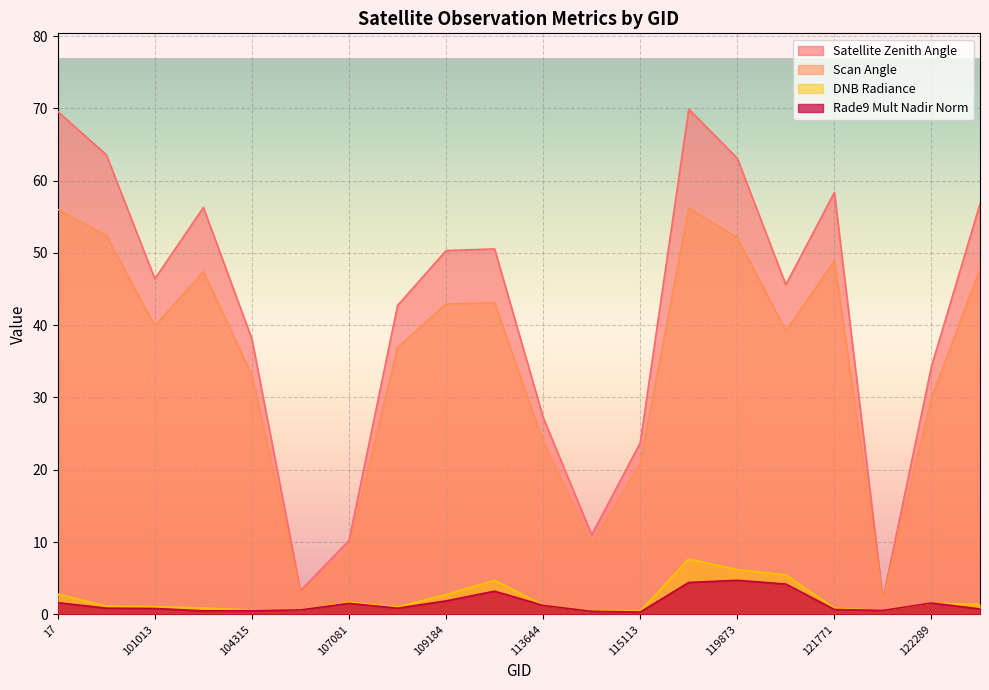

Reading left to right, extract all data points from this chart.

dnbrad: 17=2.8	100887=1.1	101013=1.1	102751=0.9	104315=0.6	104431=0.6	107081=1.7	107253=1.0	109184=2.7	113127=4.7	113644=1.3	113817=0.5	115113=0.4	3797=7.7	119873=6.2	120041=5.4	121771=0.8	122118=0.5	122289=1.6	122463=1.3
satz: 17=69.6	100887=63.6	101013=46.4	102751=56.3	104315=38.1	104431=3.3	107081=10.2	107253=42.7	109184=50.3	113127=50.5	113644=27.2	113817=11.0	115113=23.7	3797=69.9	119873=63.1	120041=45.6	121771=58.4	122118=2.1	122289=34.3	122463=56.8
scan_angle: 17=56.0	100887=52.4	101013=39.9	102751=47.4	104315=33.1	104431=2.9	107081=9.0	107253=36.9	109184=42.9	113127=43.1	113644=23.9	113817=9.7	115113=20.9	3797=56.2	119873=52.1	120041=39.2	121771=48.9	122118=1.9	122289=29.9	122463=47.8
rade9_mult_nadir_norm: 17=1.6	100887=0.9	101013=0.8	102751=0.5	104315=0.5	104431=0.6	107081=1.5	107253=0.8	109184=1.9	113127=3.2	113644=1.2	113817=0.4	115113=0.3	3797=4.4	119873=4.7	120041=4.2	121771=0.7	122118=0.5	122289=1.6	122463=0.7